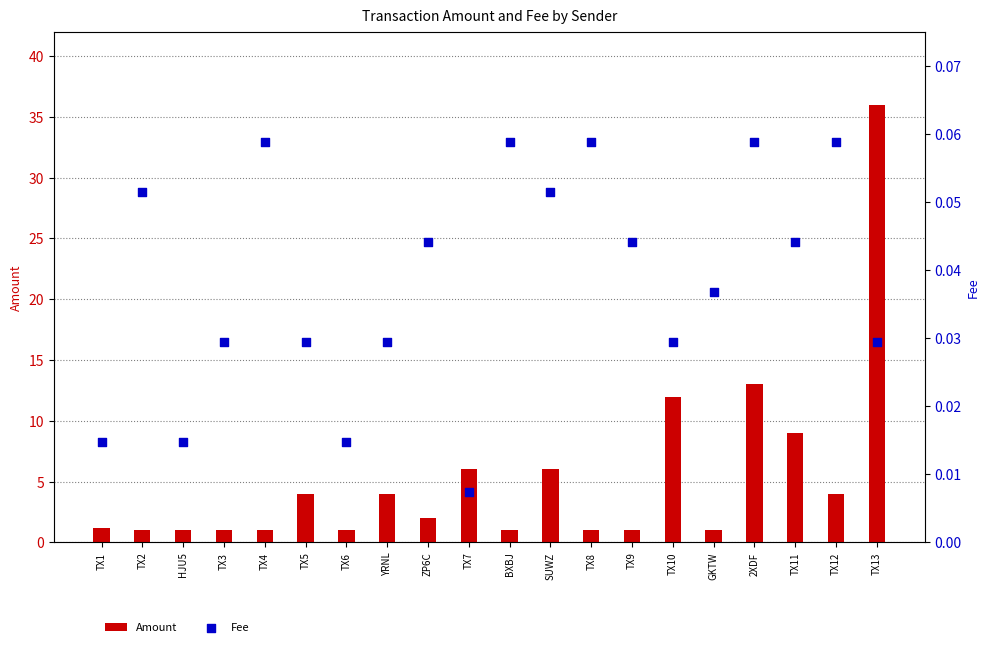

Which series has the largest total across all categories?

Amount